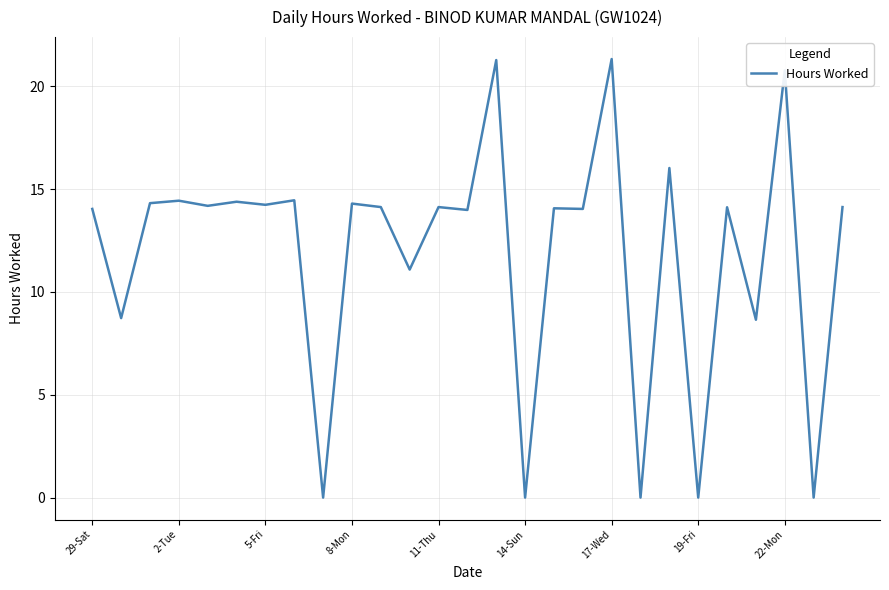

What is the difference between the second highest and second lowest values?

21.3